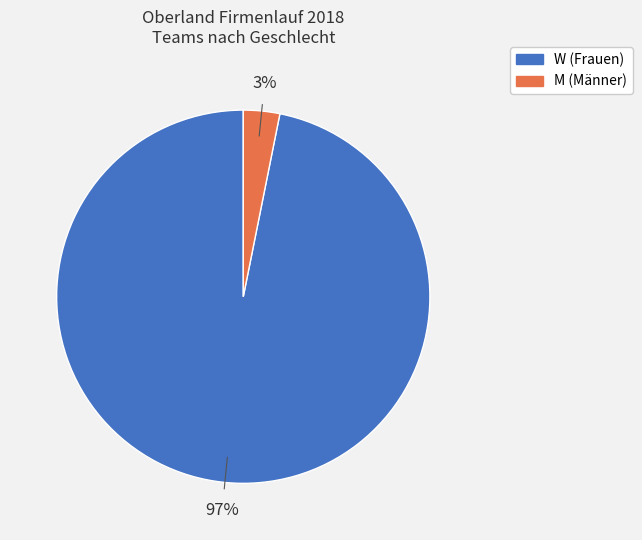

Combined, do M and W account for over 50%?

Yes